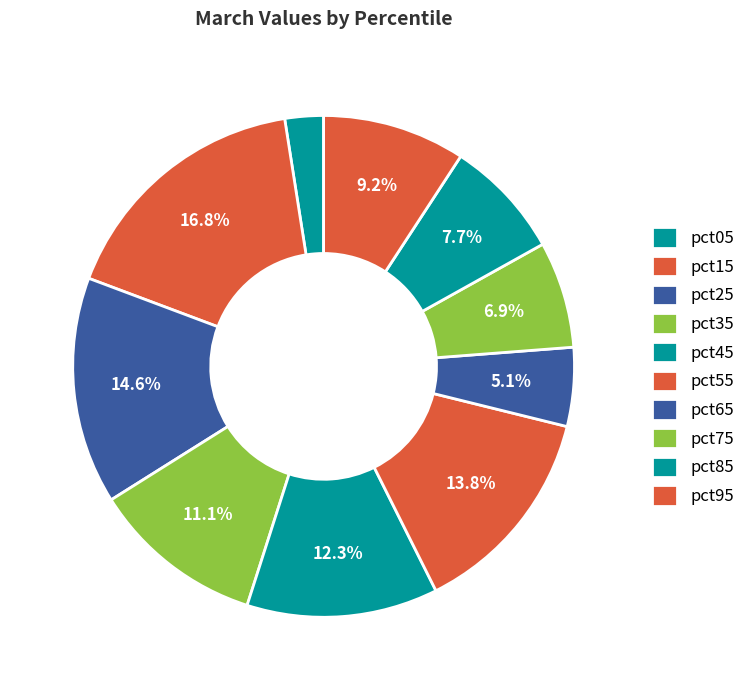

How many segments does this pie chart have?

10